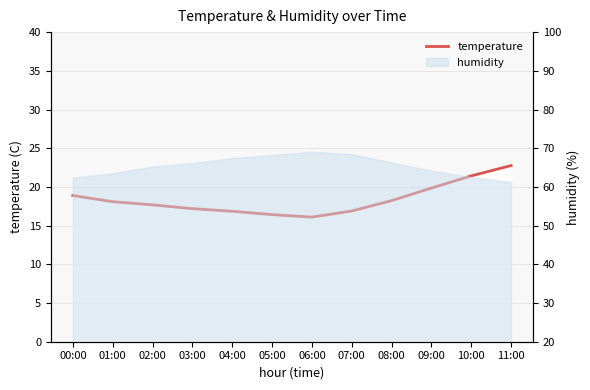

Read the value at 02:00.

17.7